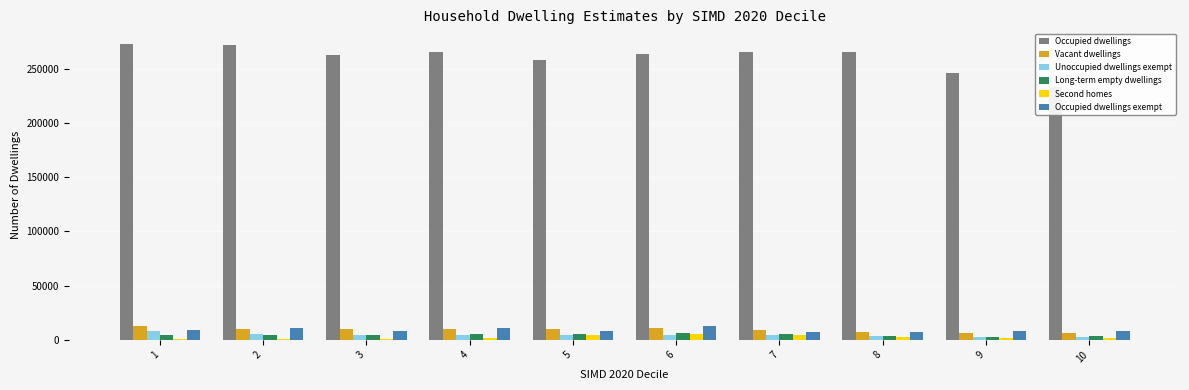

Where is Occupied dwellings exempt nearest to the value 10143?

2